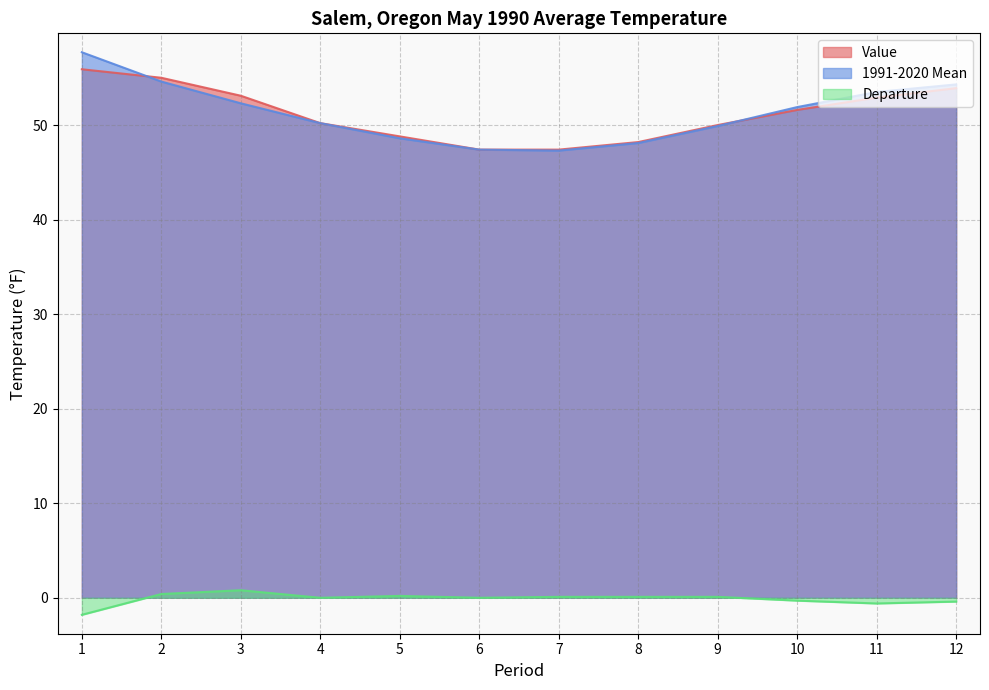

True or false: Value has a value of 53.1 at 3.

True